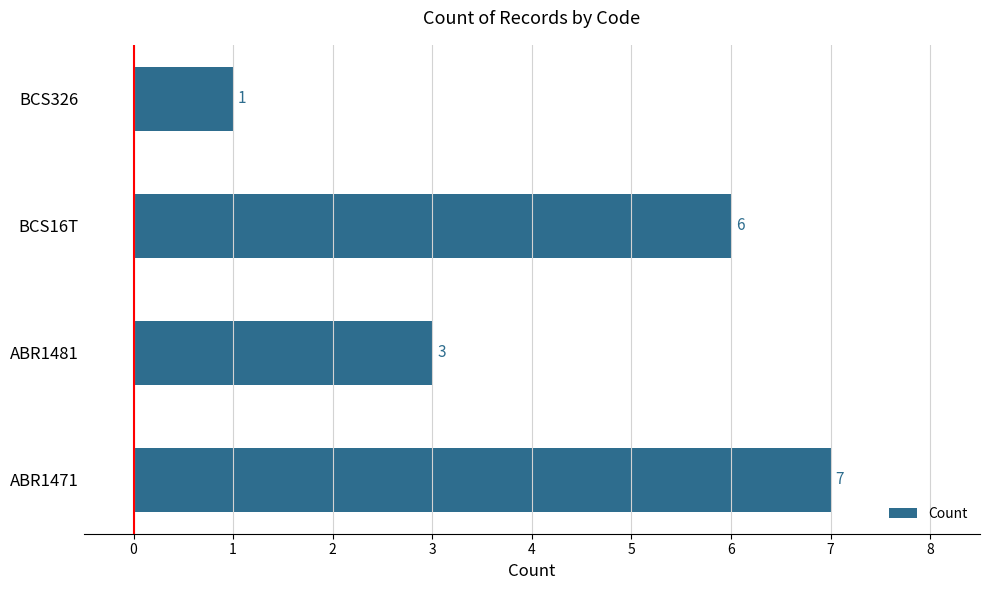

Is it true that the value at ABR1481 is 1?

False